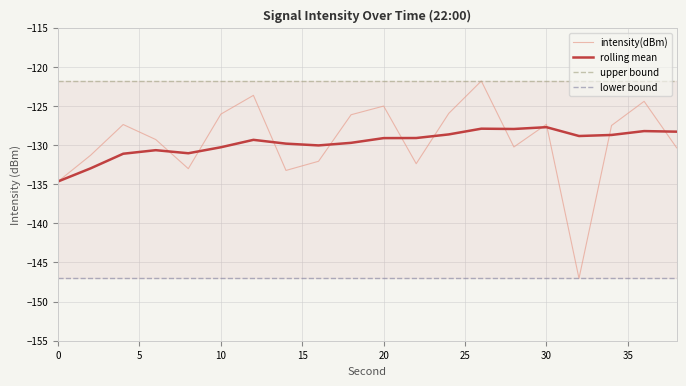

What is the highest value of the intensity(dBm) series?

-121.8